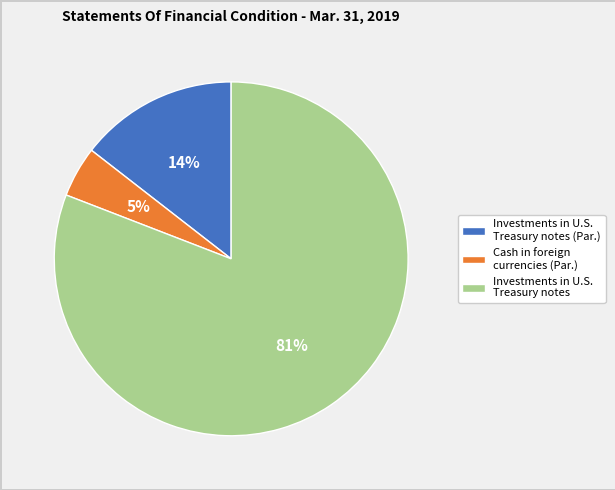

To the nearest percent, what is the average slice percentage?

33%